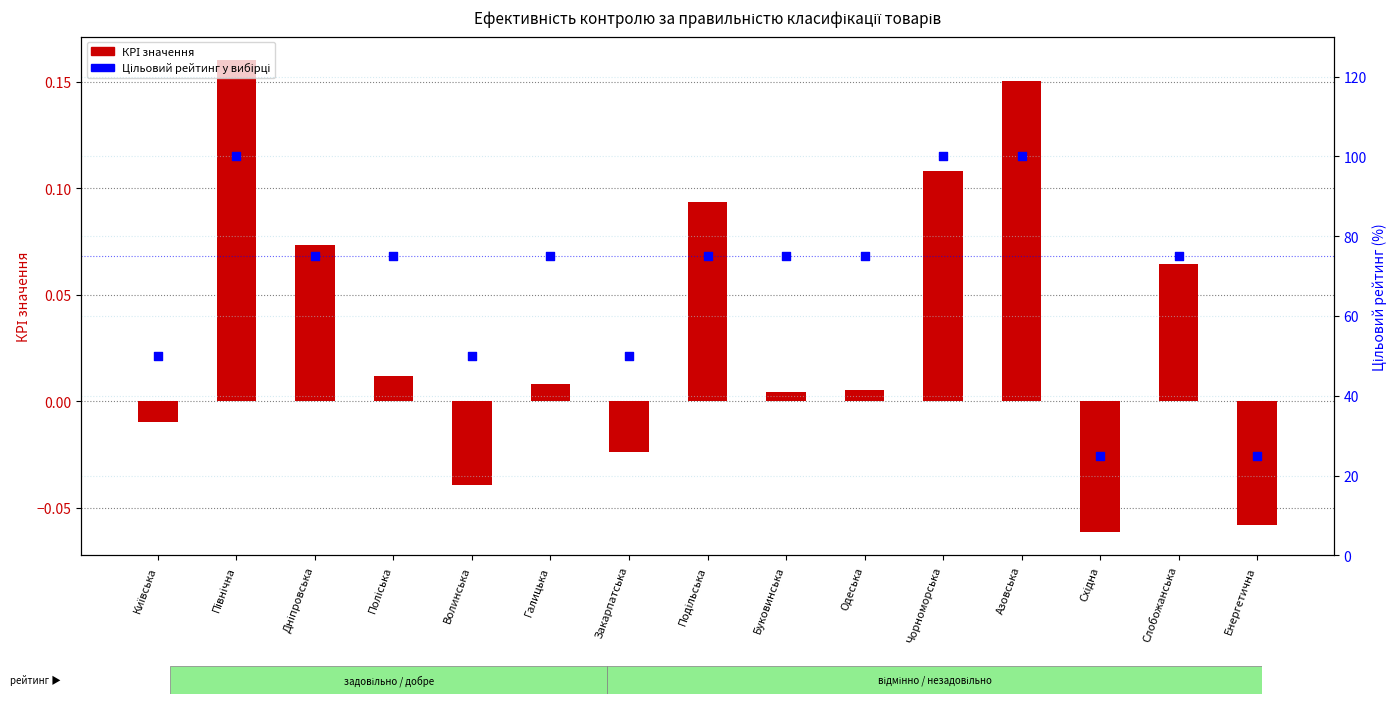

Which series has the largest Y range (max minus min)?

Цільовий рейтинг у вибірці